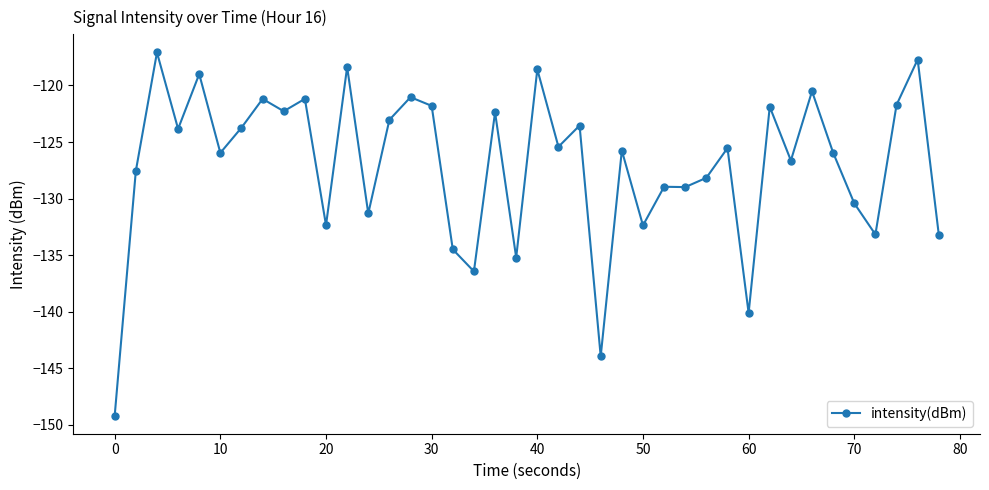

What is the difference between the maximum and minimum values?

32.1